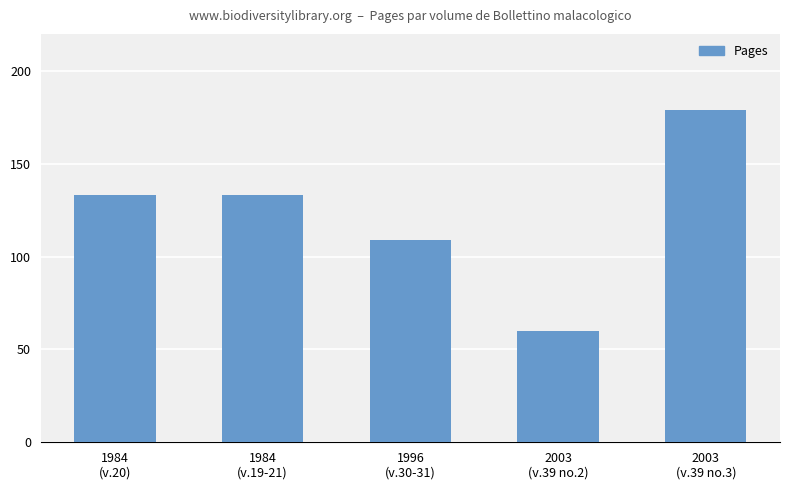

Reading left to right, list all the values displayed in this chart.

1984
(v.20)=133	1984
(v.19-21)=133	1996
(v.30-31)=109	2003
(v.39 no.2)=60	2003
(v.39 no.3)=179